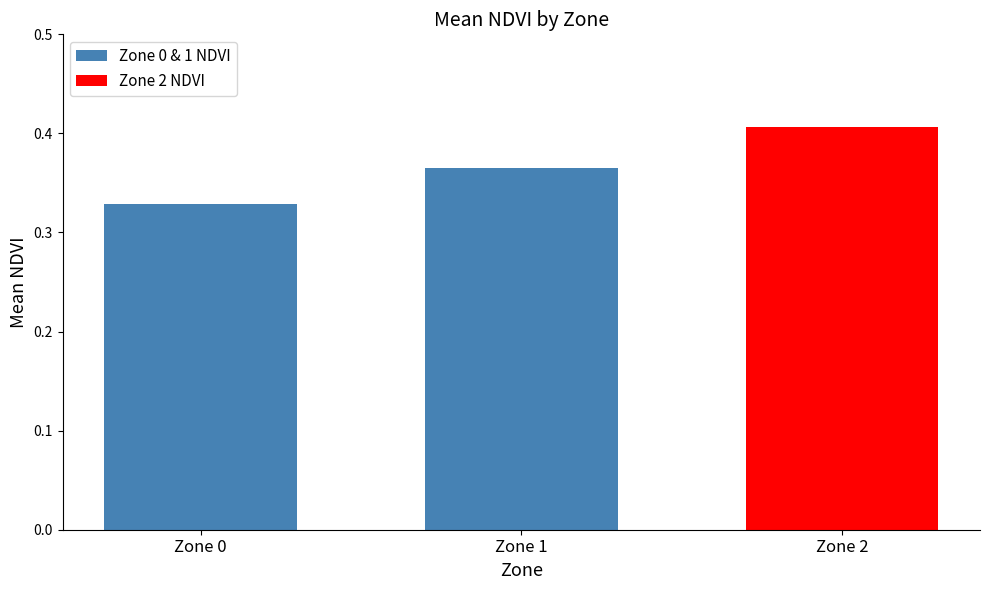

What is the sum of the values at Zone 1 and Zone 0?

0.7